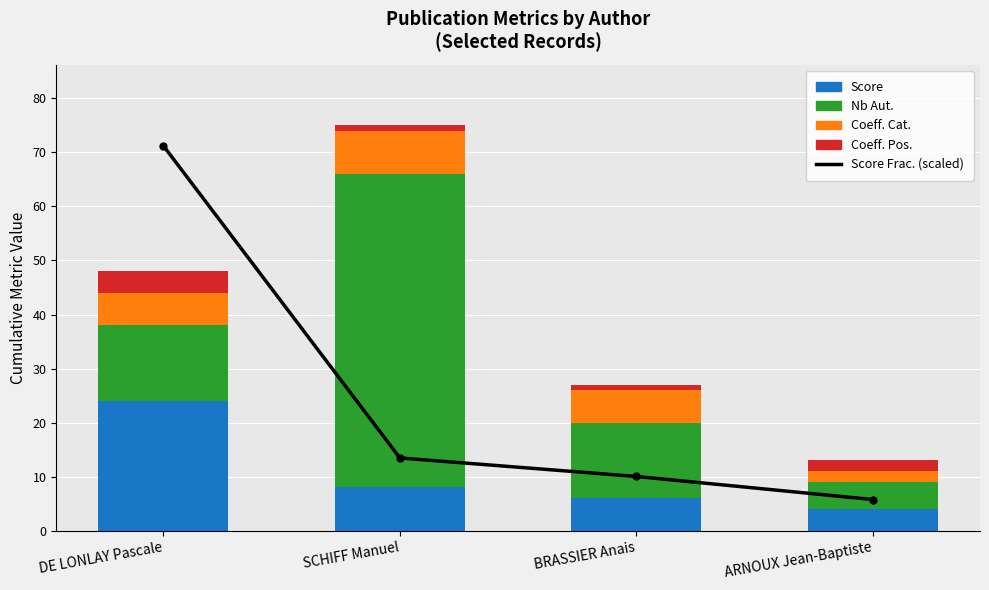

True or false: Score has a value of 8.0 at SCHIFF Manuel.

True